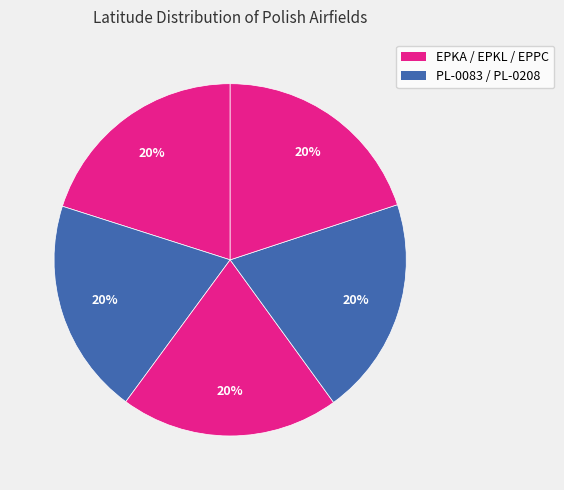

Which slice is the largest?

PL-0208